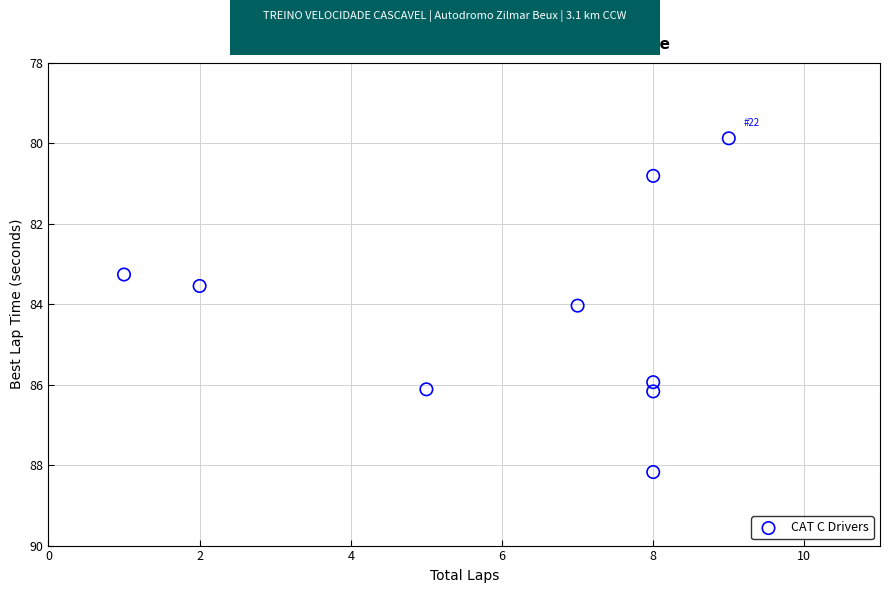

What is the range of Y values (max minus min)?

8.3